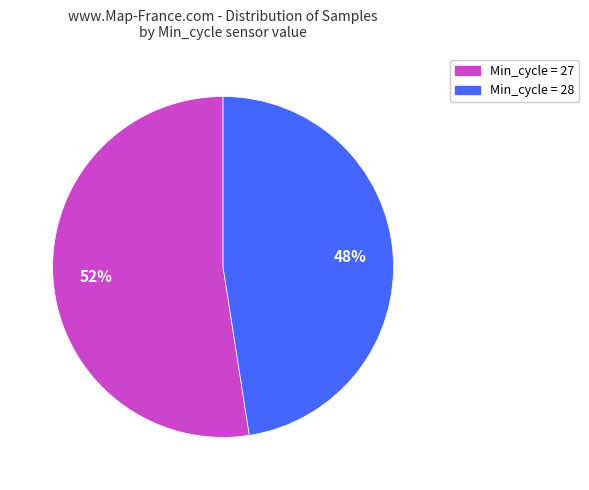

Is there any slice that represents more than half of the pie?

Yes